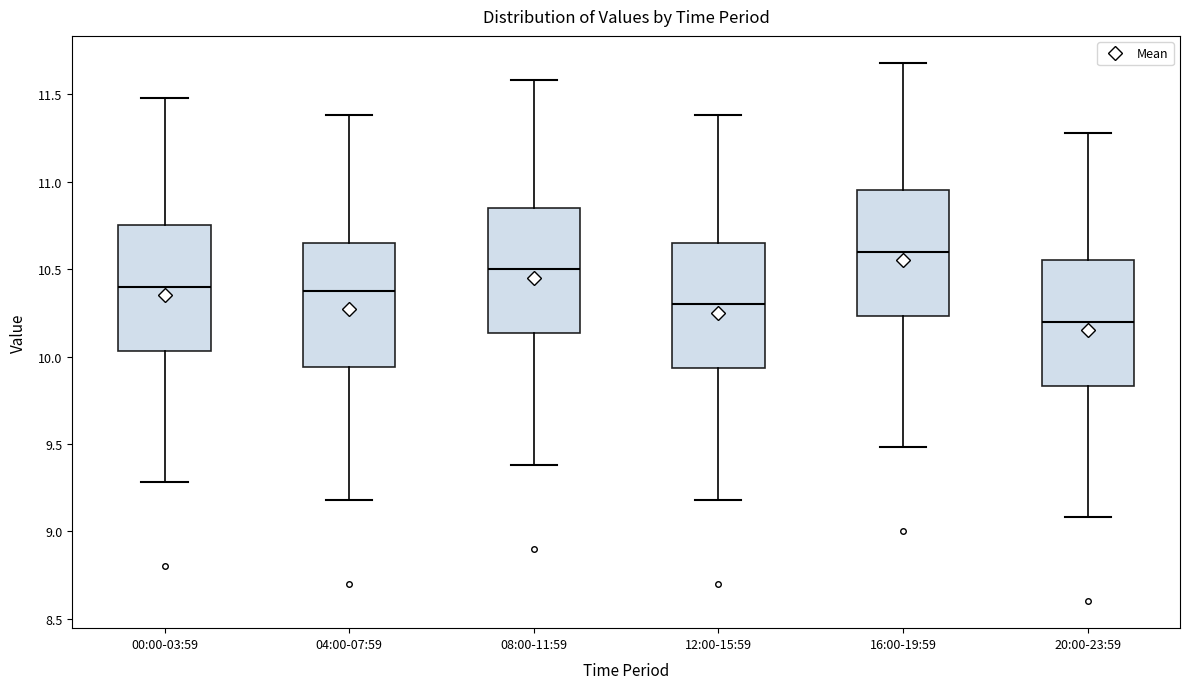

Where is the lower edge of the box for 16:00-19:59 on the y-axis? The values are not printed on the chart, so give them approximately, as read against the axis.

10.25